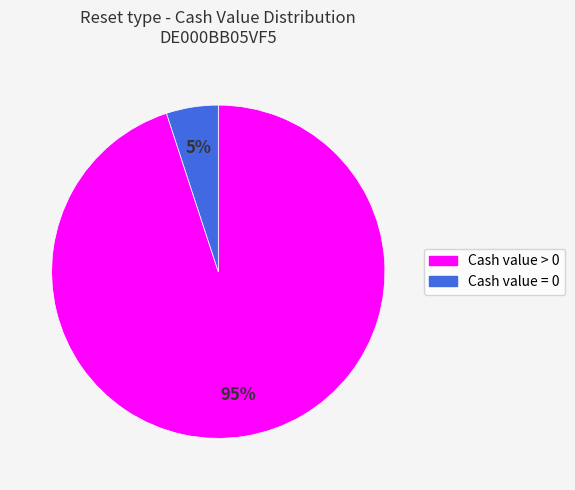

How many slices are in this pie chart?

2